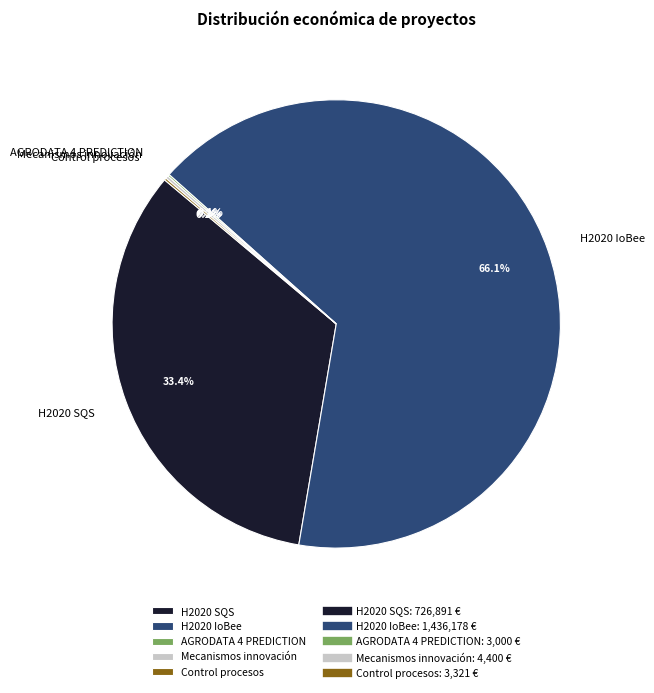

Which slice represents more than half of the pie?

H2020 IoBee